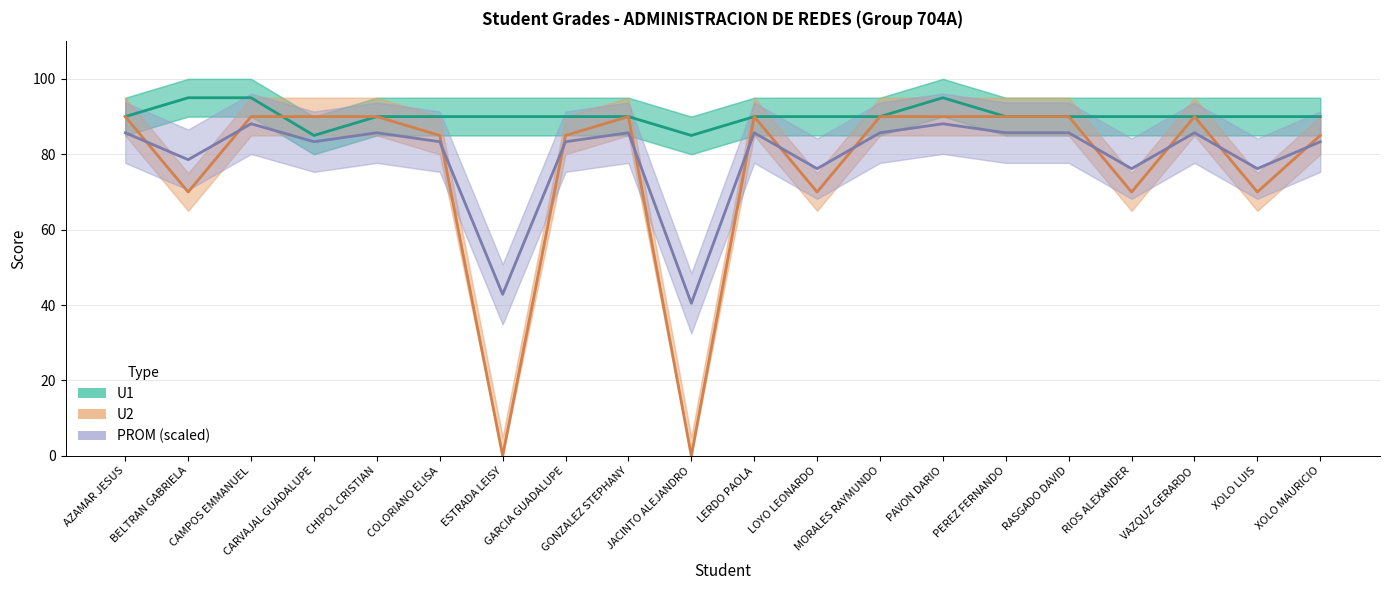

What is the difference between the highest and lowest values at XOLO MAURICIO?

6.7